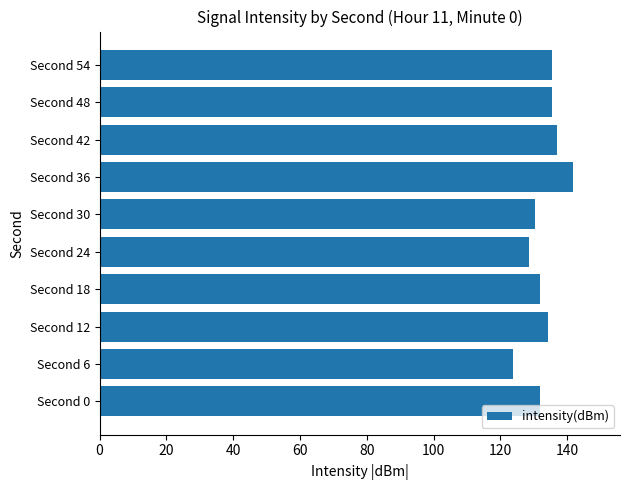

The chart shows a value of 56.3 at Second 42. True or false?

False